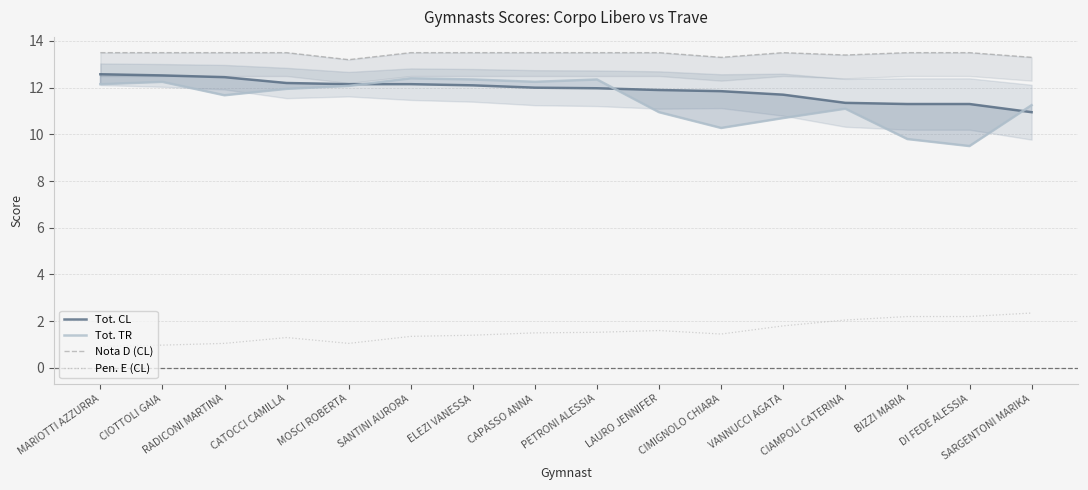

What is the minimum value shown in the chart?

0.9